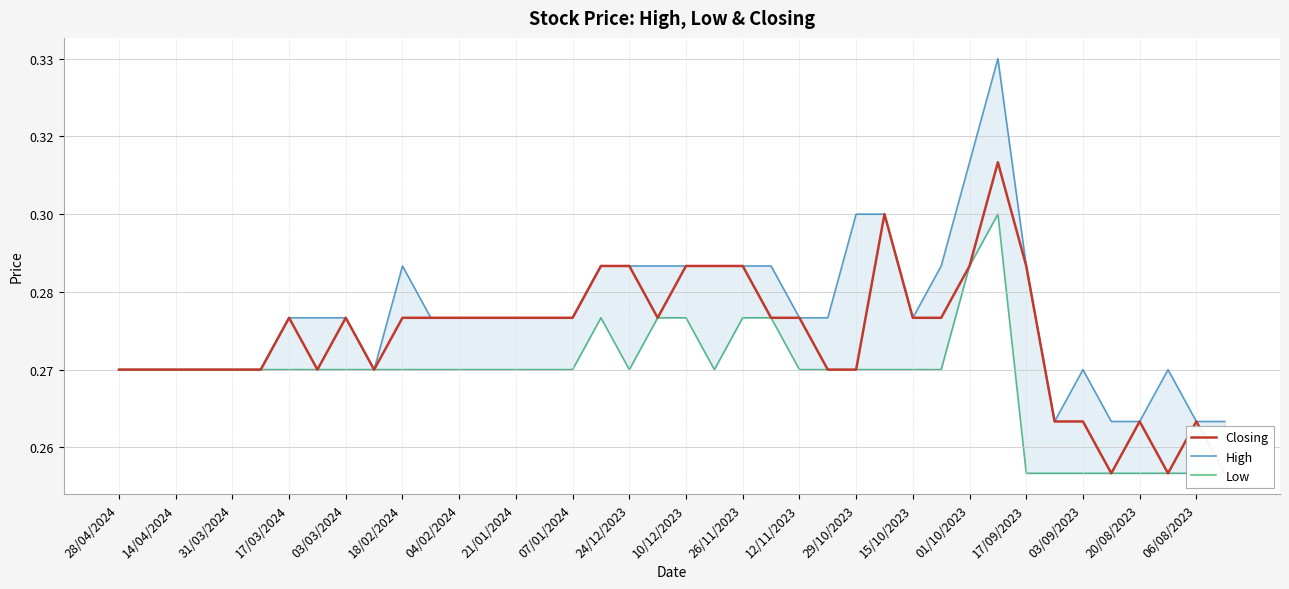

True or false: High has a value of 0.1 at 23.

False